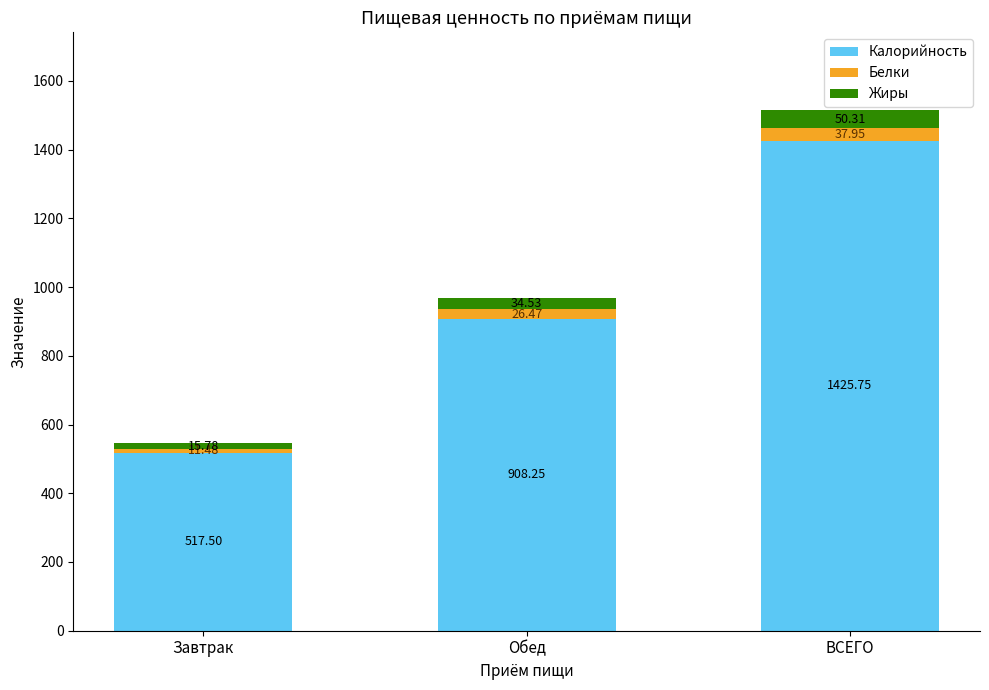

Where is Калорийность nearest to the value 971?

Обед